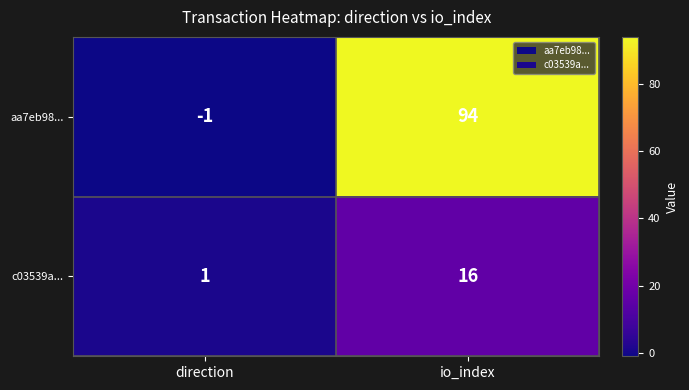

Where is c03539a... nearest to the value 8?

direction